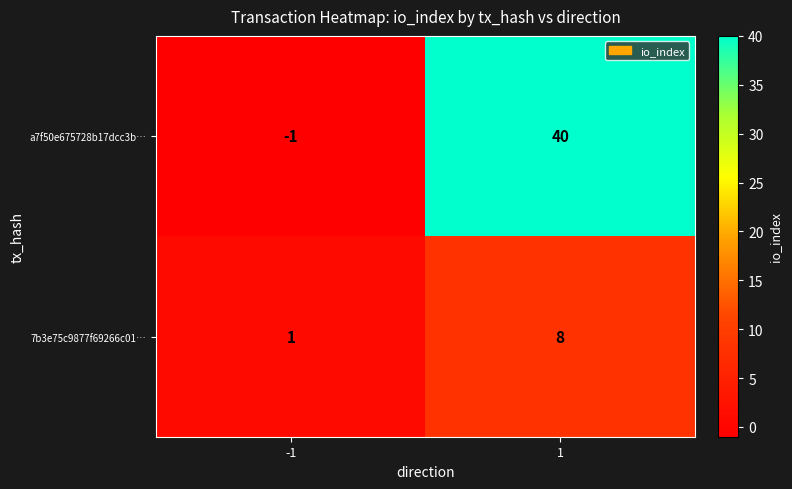

The value of a7f50e675728b17dcc3b… at -1 is -1. True or false?

True